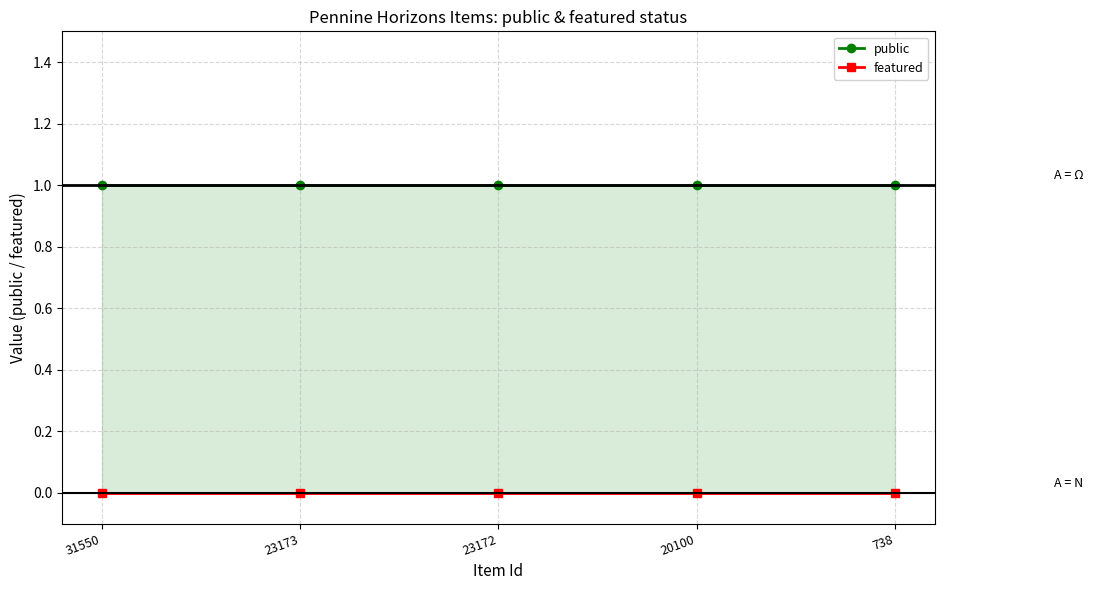

Does the chart display data point markers on the line(s)?

Yes